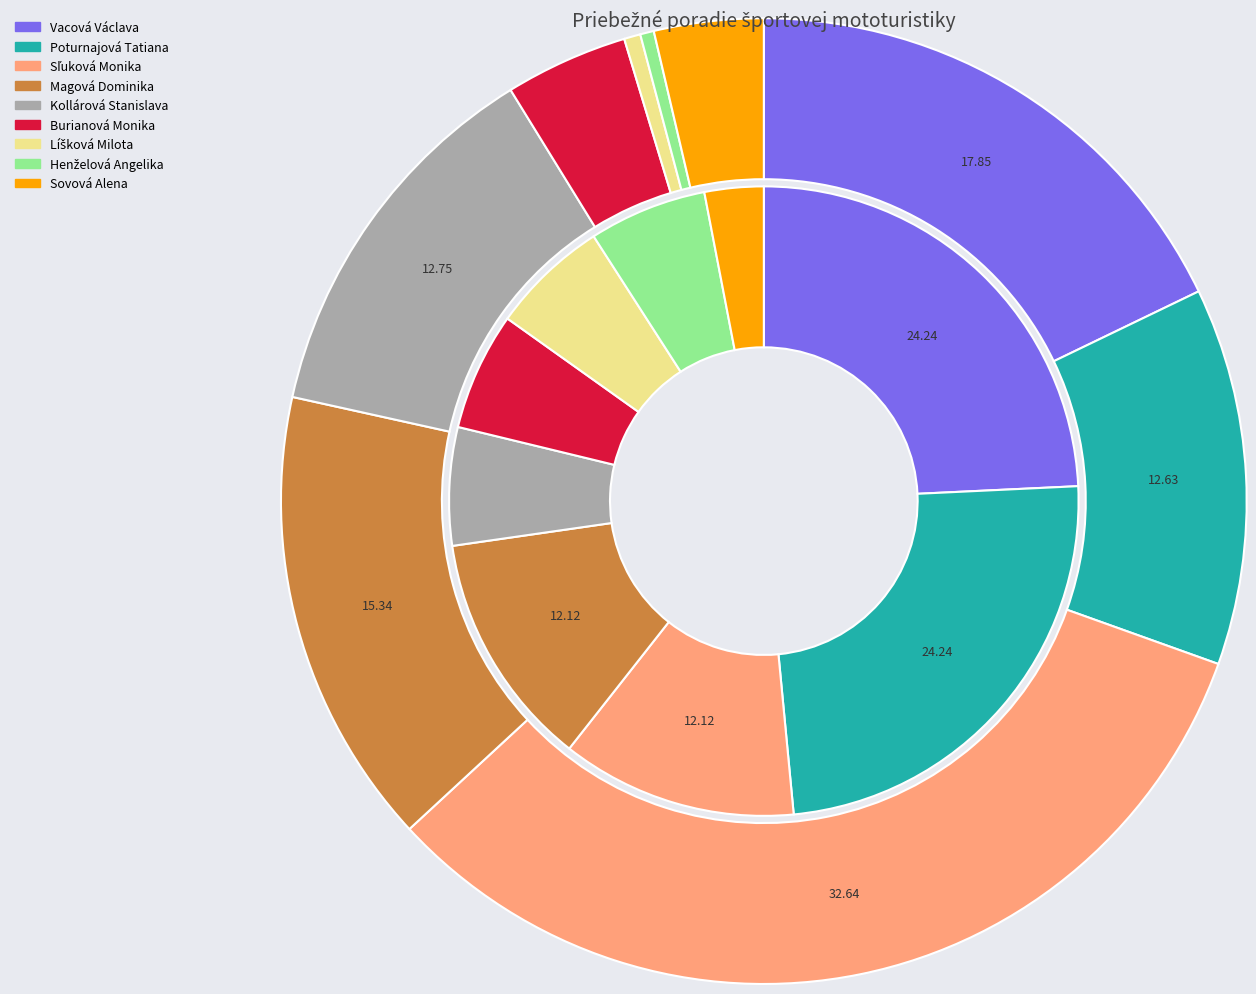

To the nearest percent, what percentage of the pie is Vacová Václava?

24%